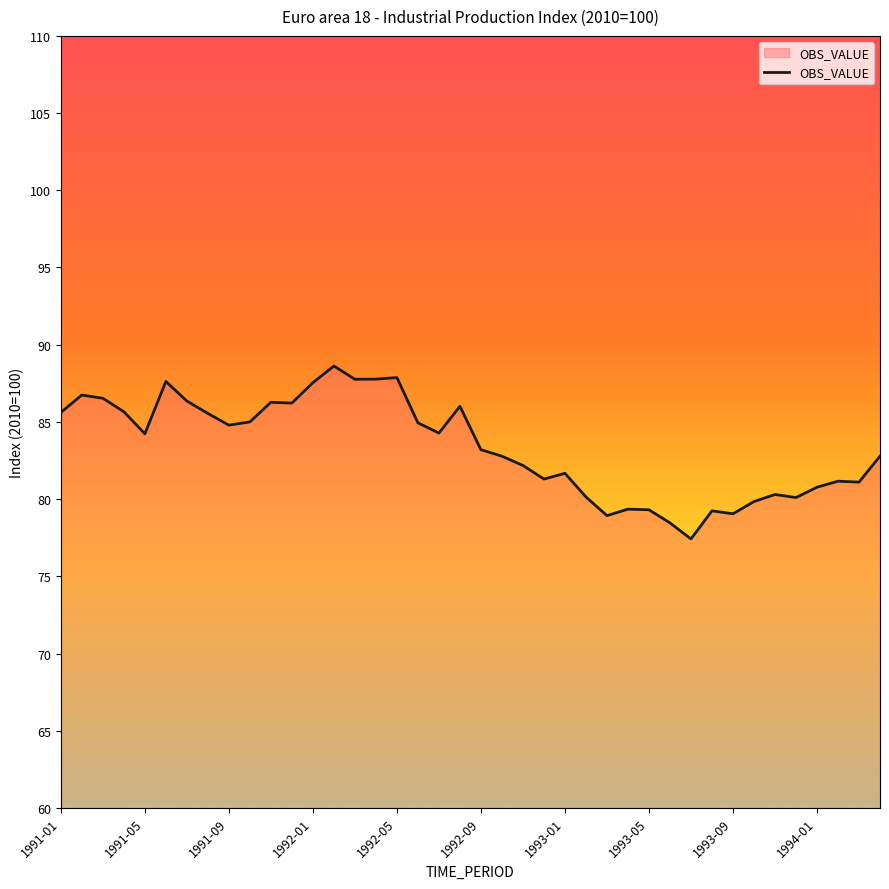

What is the greatest value displayed?

88.6